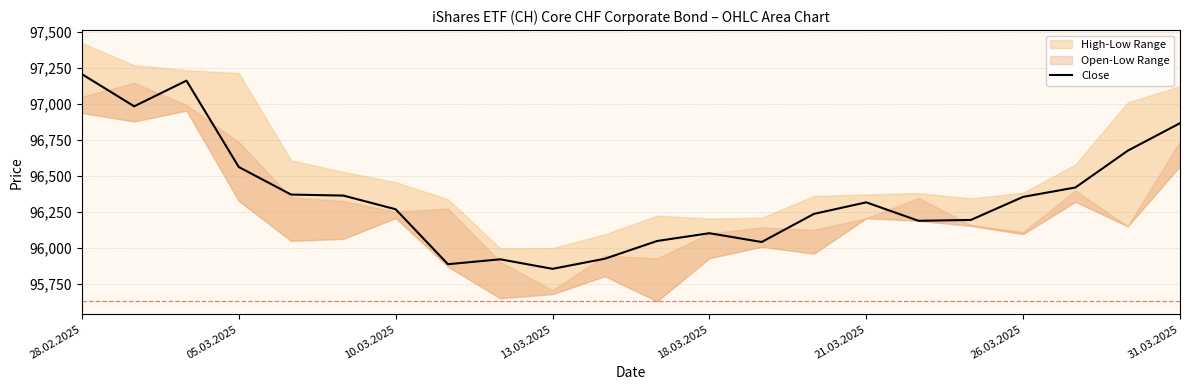

How many interior local peaks (higher than both neighbors) does the data have?

4